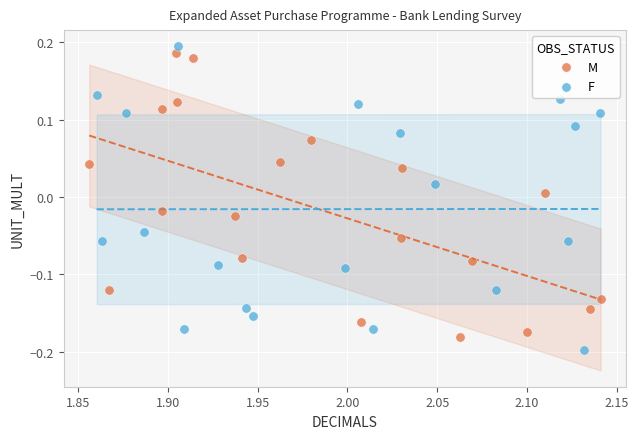

What are all the series names shown in the legend?

M, F